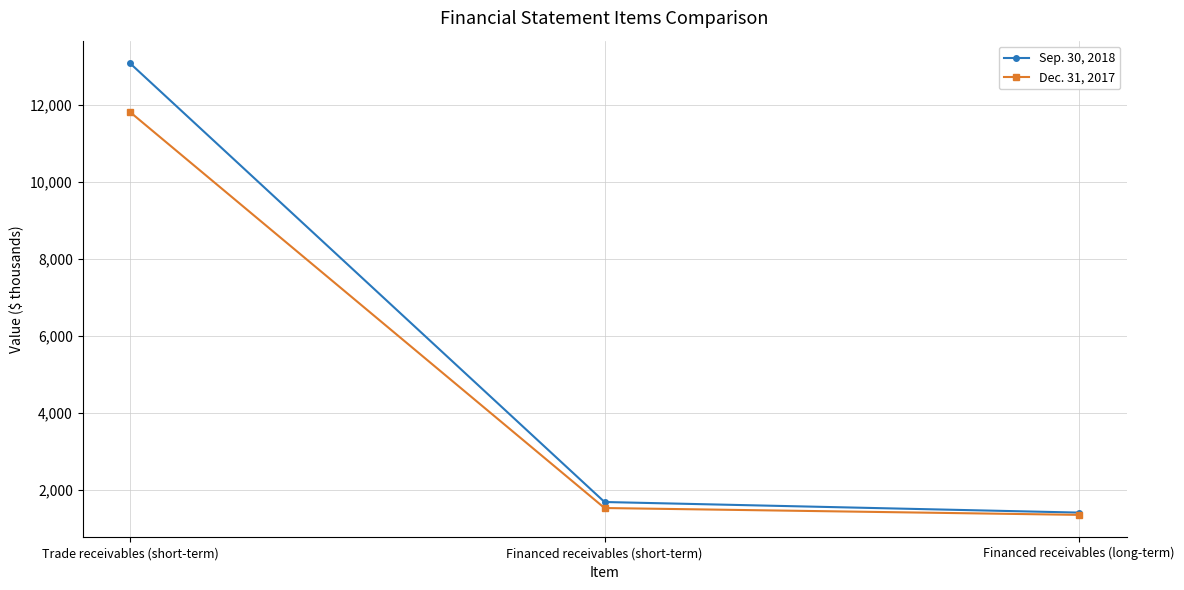

Which series has the largest total across all categories?

Sep. 30, 2018